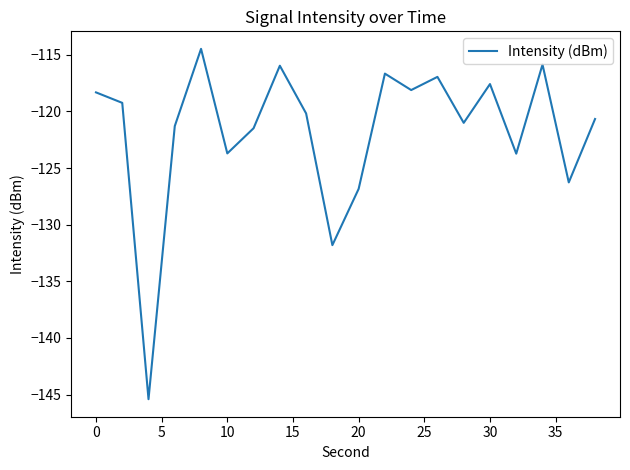

What is the difference between the maximum and minimum values?

30.9